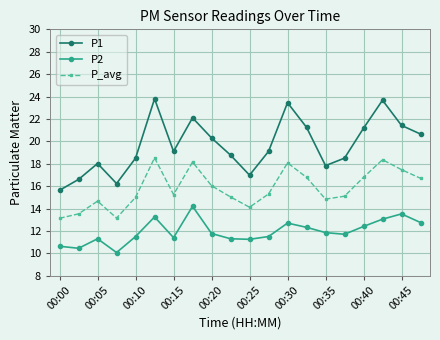

What is the minimum value shown in the chart?

10.1